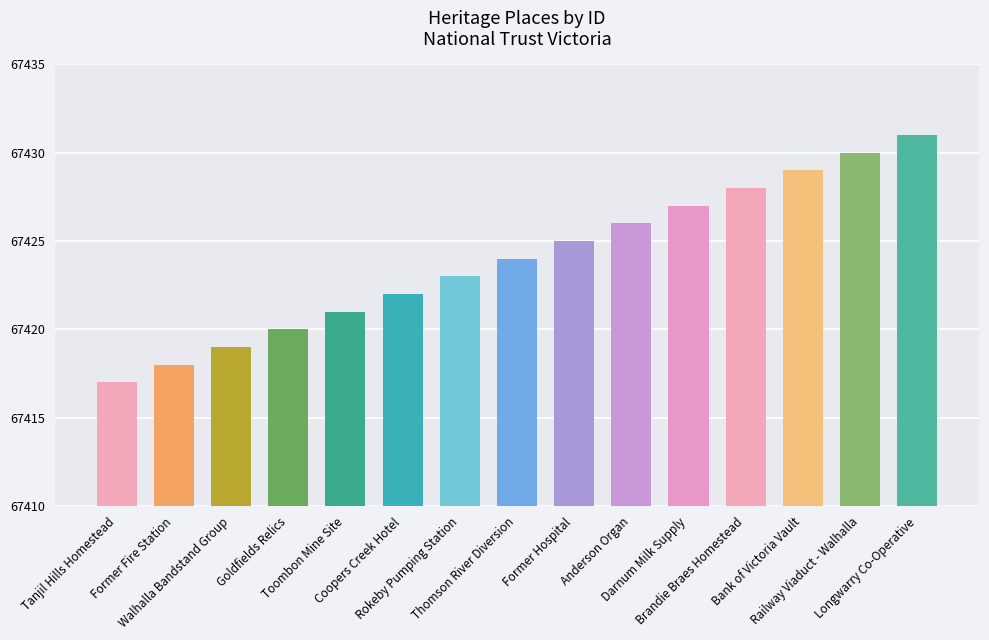

Reading left to right, transcribe all the data shown in this chart.

67417	67418	67419	67420	67421	67422	67423	67424	67425	67426	67427	67428	67429	67430	67431